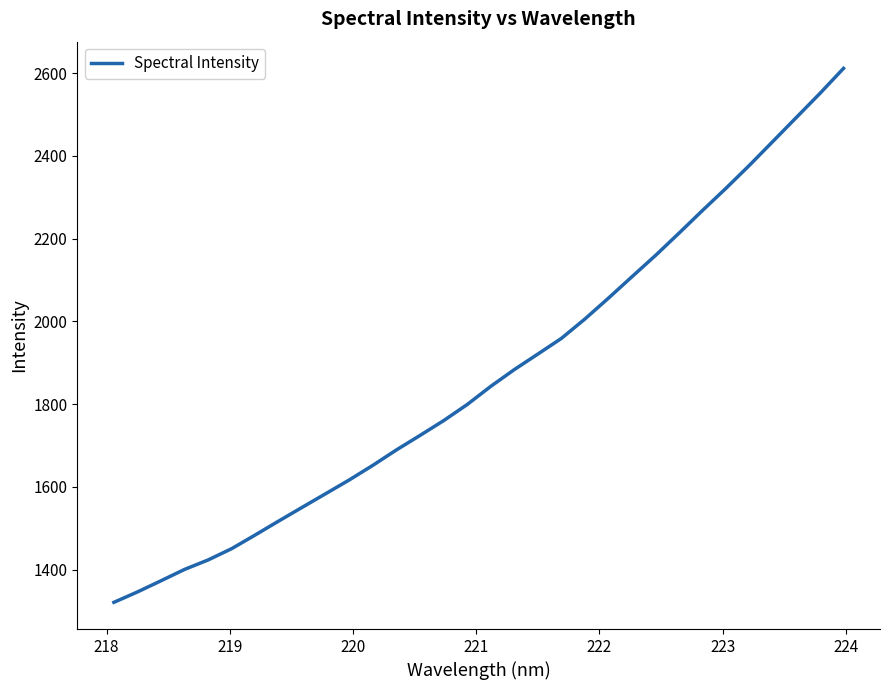

What is the difference between the maximum and minimum values?

1290.5